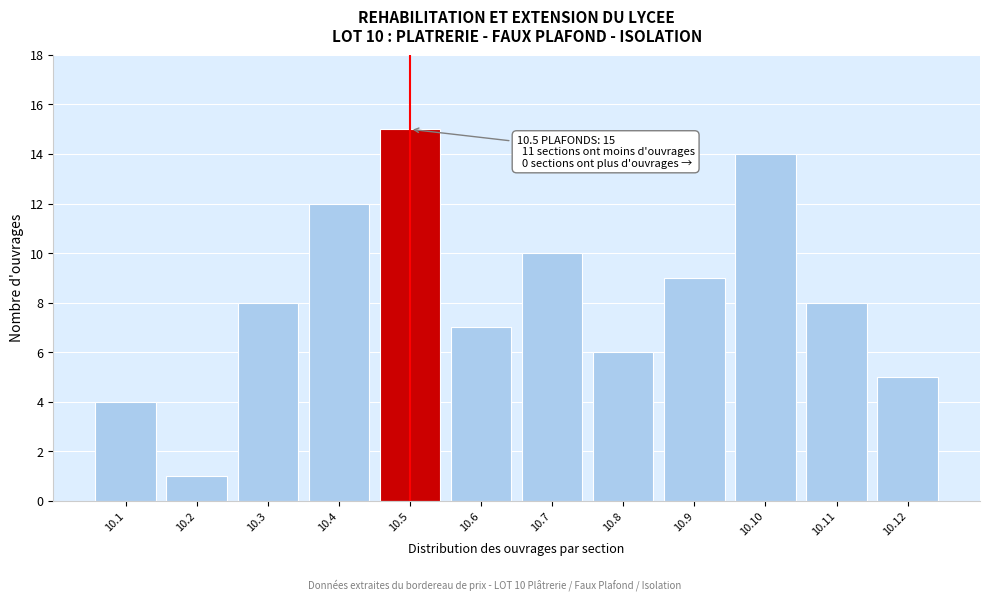

Reading left to right, what are all the values shown in this chart?

10.1=4	10.2=1	10.3=8	10.4=12	10.5=15	10.6=7	10.7=10	10.8=6	10.9=9	10.10=14	10.11=8	10.12=5